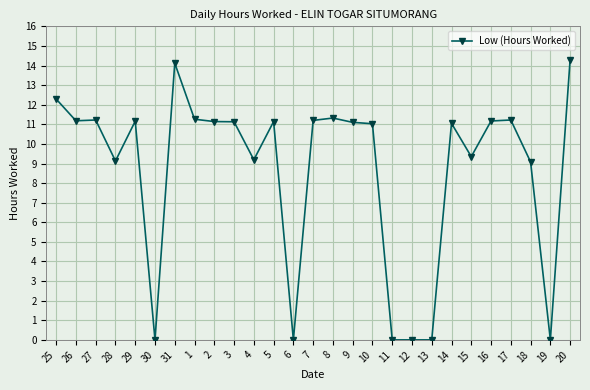

What value does the data have at 10?

11.0